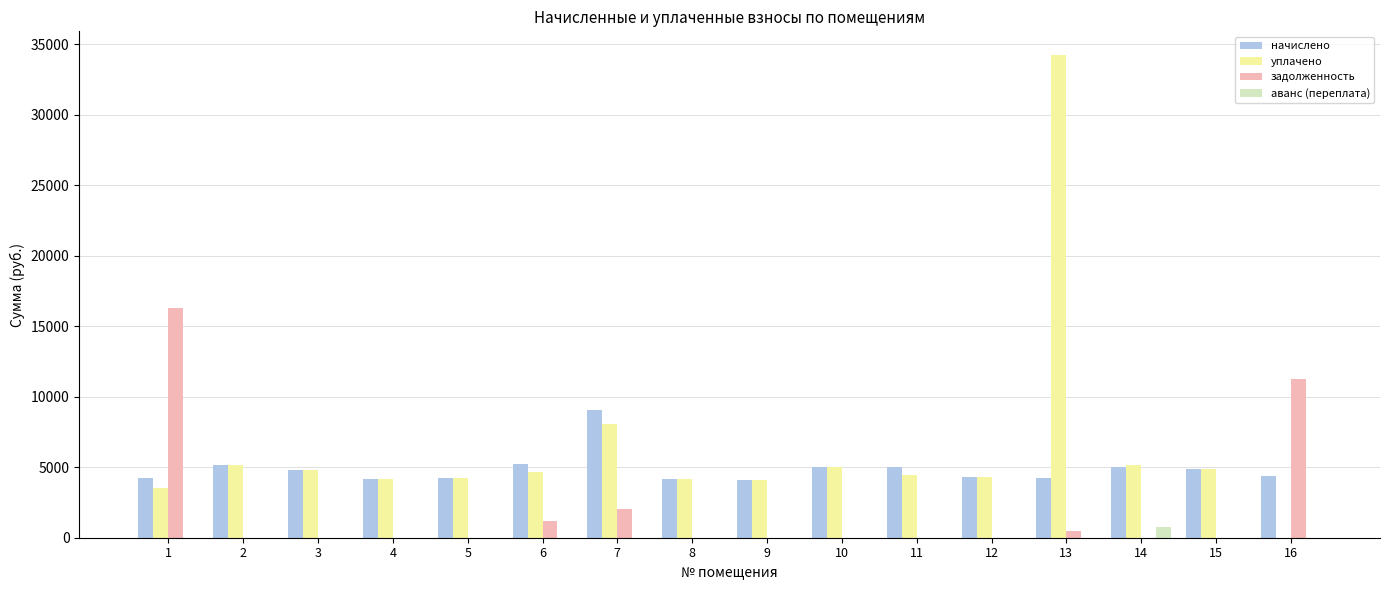

How many values in уплачено are above zero?

15